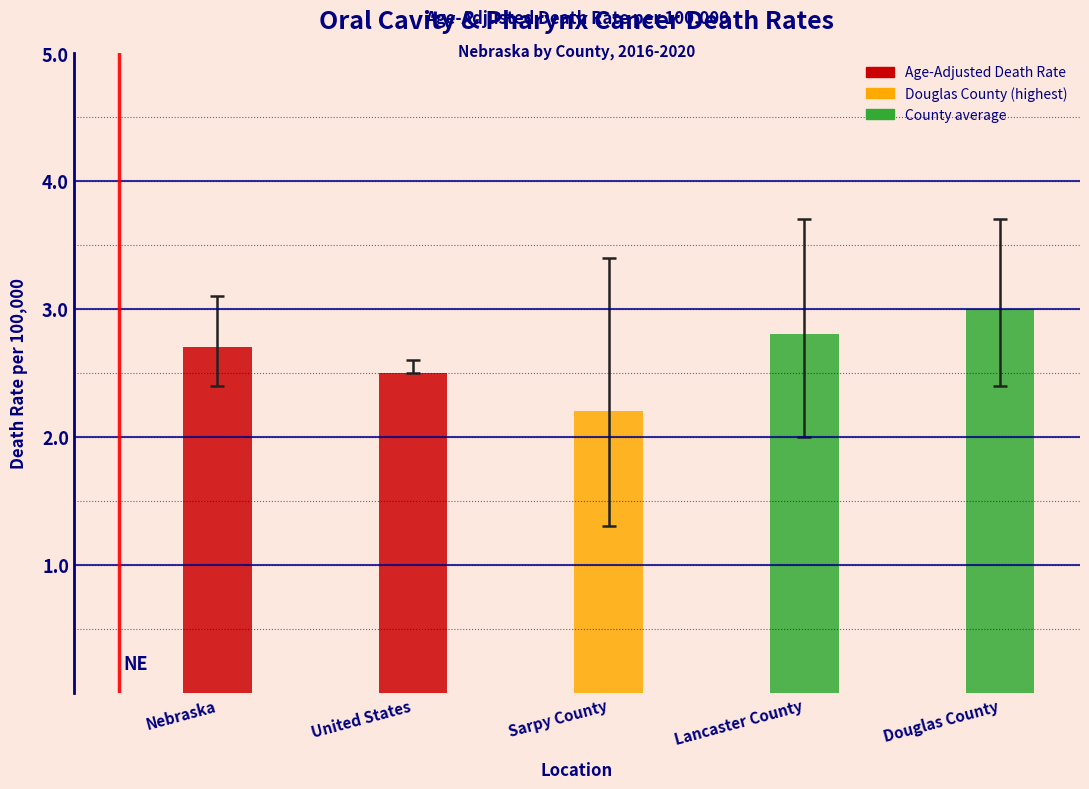

Between Lancaster County and Douglas County, which is larger?

Douglas County